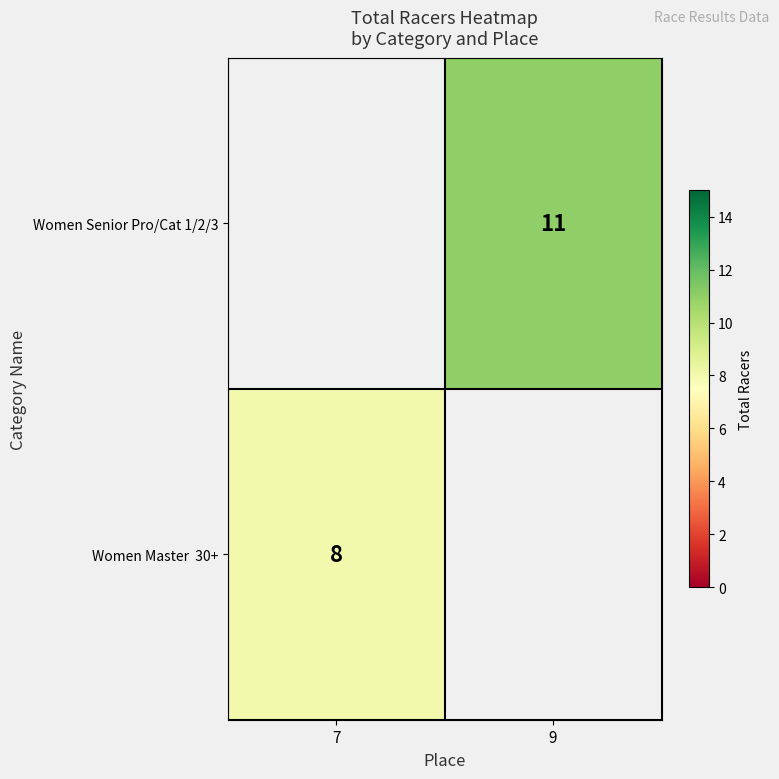

The value of Women Senior Pro/Cat 1/2/3 at 9 is 6. True or false?

False